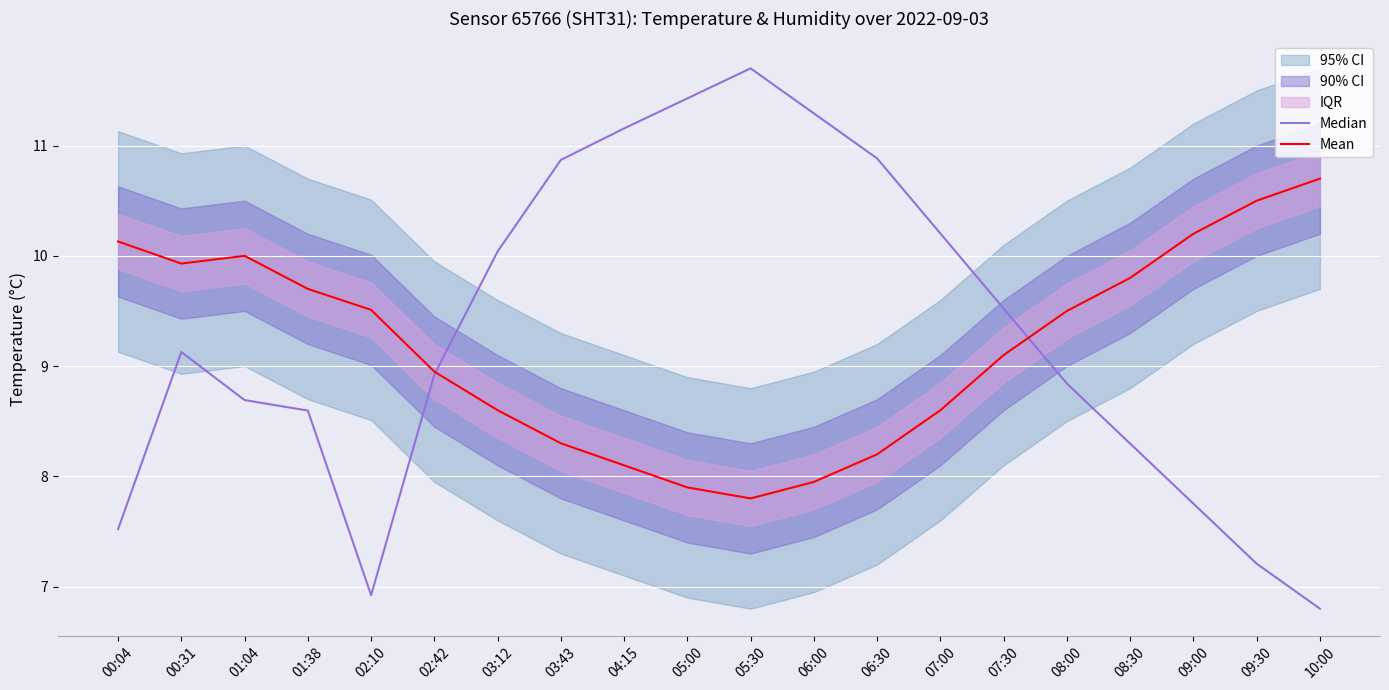

Reading left to right, what are all the values shown in this chart?

Median: 00:04=7.5	00:31=9.1	01:04=8.7	01:38=8.6	02:10=6.9	02:42=8.9	03:12=10.0	03:43=10.9	04:15=11.2	05:00=11.4	05:30=11.7	06:00=11.3	06:30=10.9	07:00=10.2	07:30=9.5	08:00=8.8	08:30=8.3	09:00=7.8	09:30=7.2	10:00=6.8
Mean: 00:04=10.1	00:31=9.9	01:04=10.0	01:38=9.7	02:10=9.5	02:42=8.9	03:12=8.6	03:43=8.3	04:15=8.1	05:00=7.9	05:30=7.8	06:00=8.0	06:30=8.2	07:00=8.6	07:30=9.1	08:00=9.5	08:30=9.8	09:00=10.2	09:30=10.5	10:00=10.7